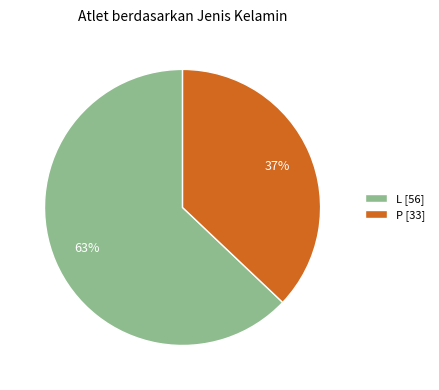

How many slices are in this pie chart?

2